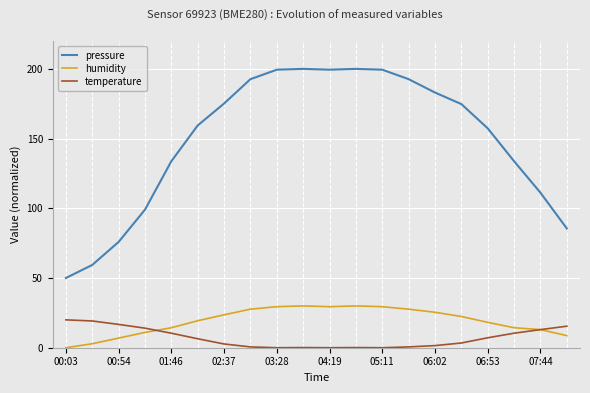

How many lines are shown in the chart?

3